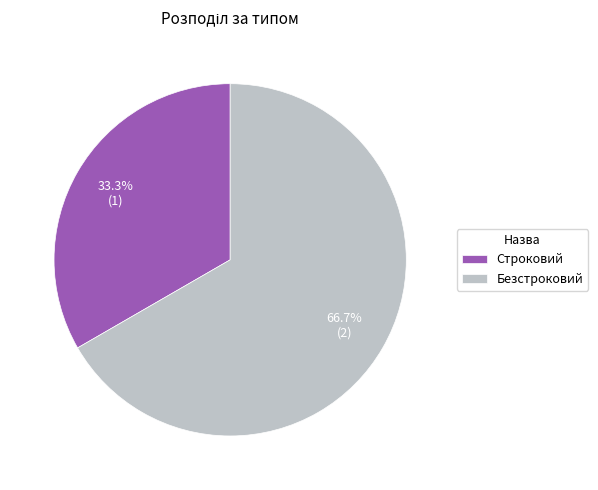

Approximately how many times larger is the value at Безстроковий compared to Строковий?

2.0